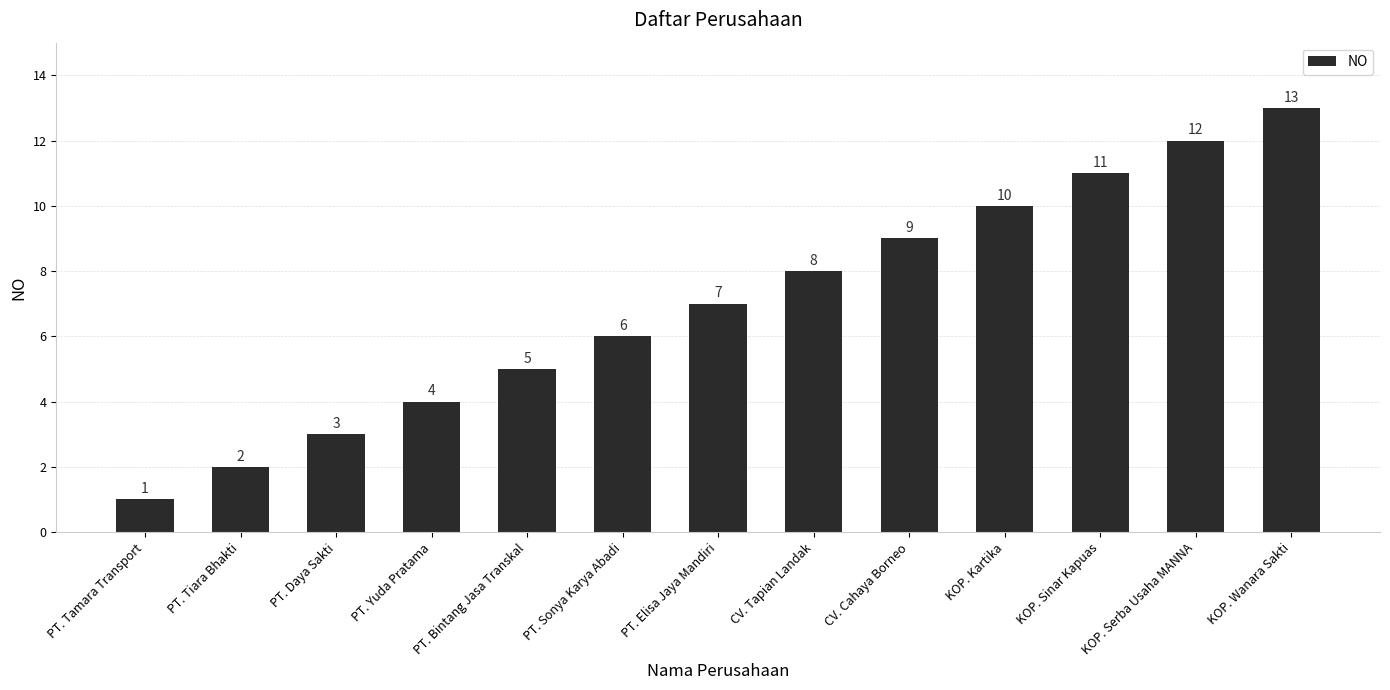

Which category has the lowest value across all series?

PT. Tamara Transport